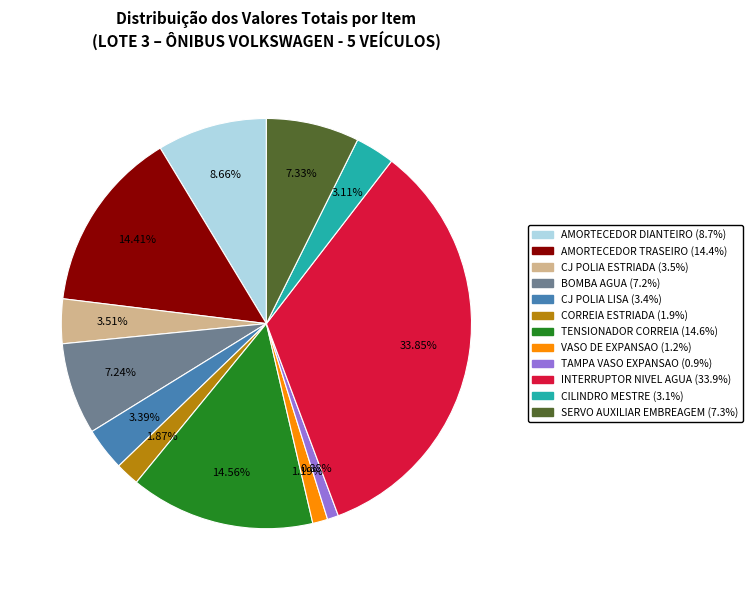

How many slices are in this pie chart?

12